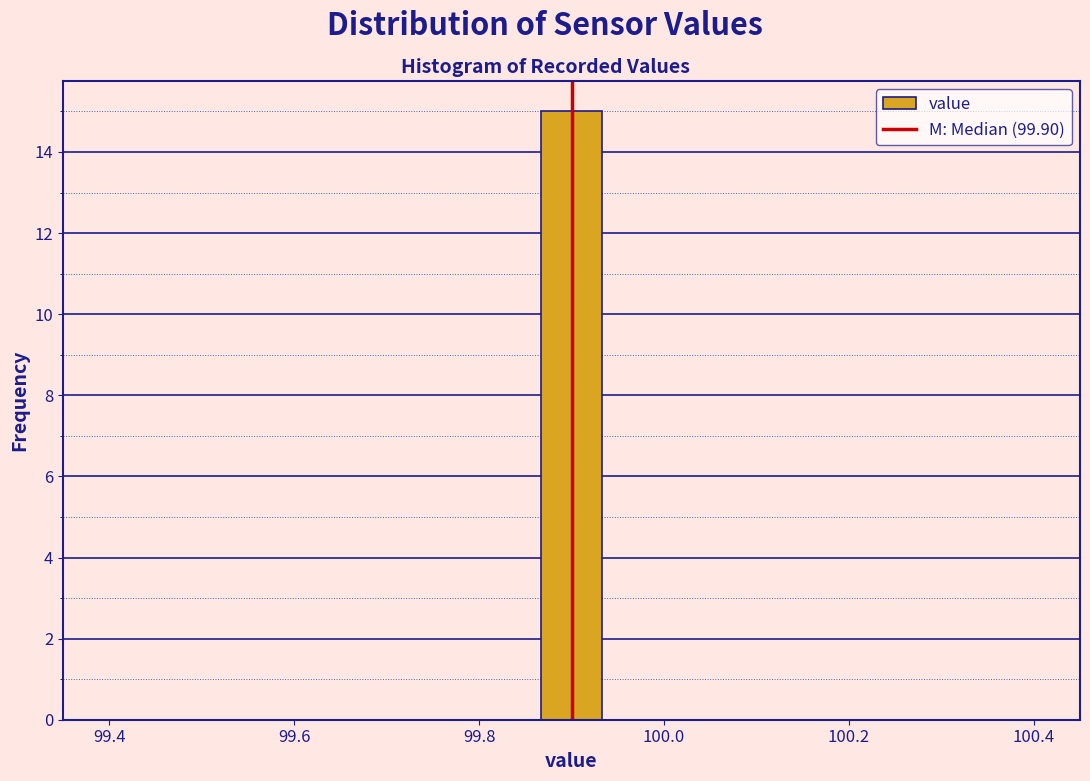

Around what value on the x-axis is the tallest bar? Give the approximate position of its centre, as read against the axis.

99.90